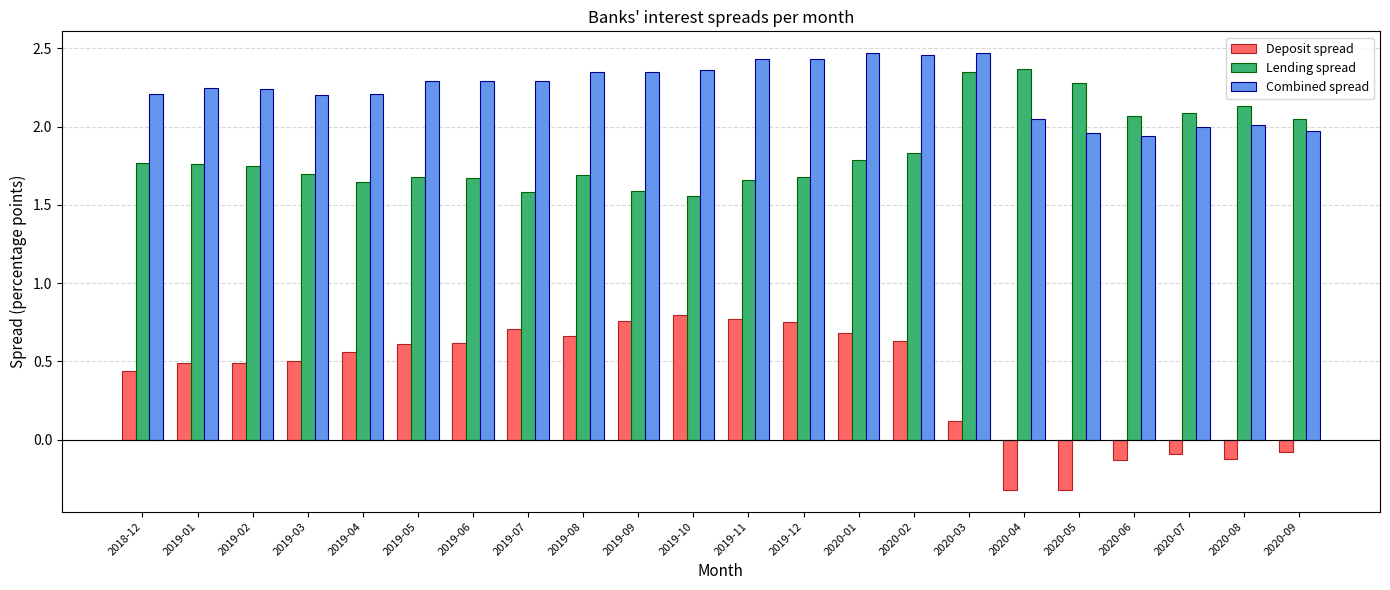

What is the smallest value displayed?

-0.3